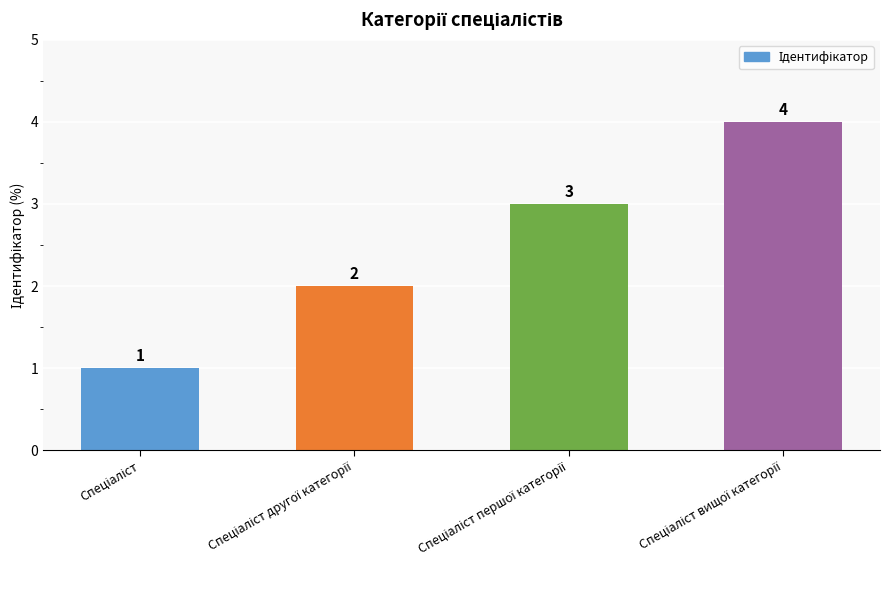

What is the greatest value displayed?

4